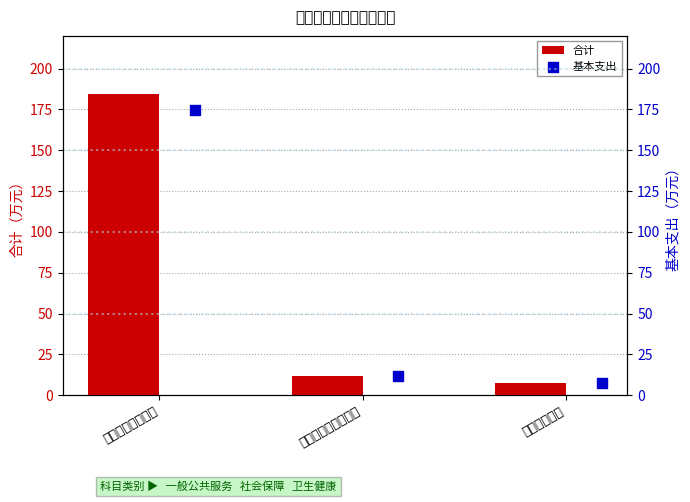

At which label is 合计 closest to 96?

社会保障和就业支出